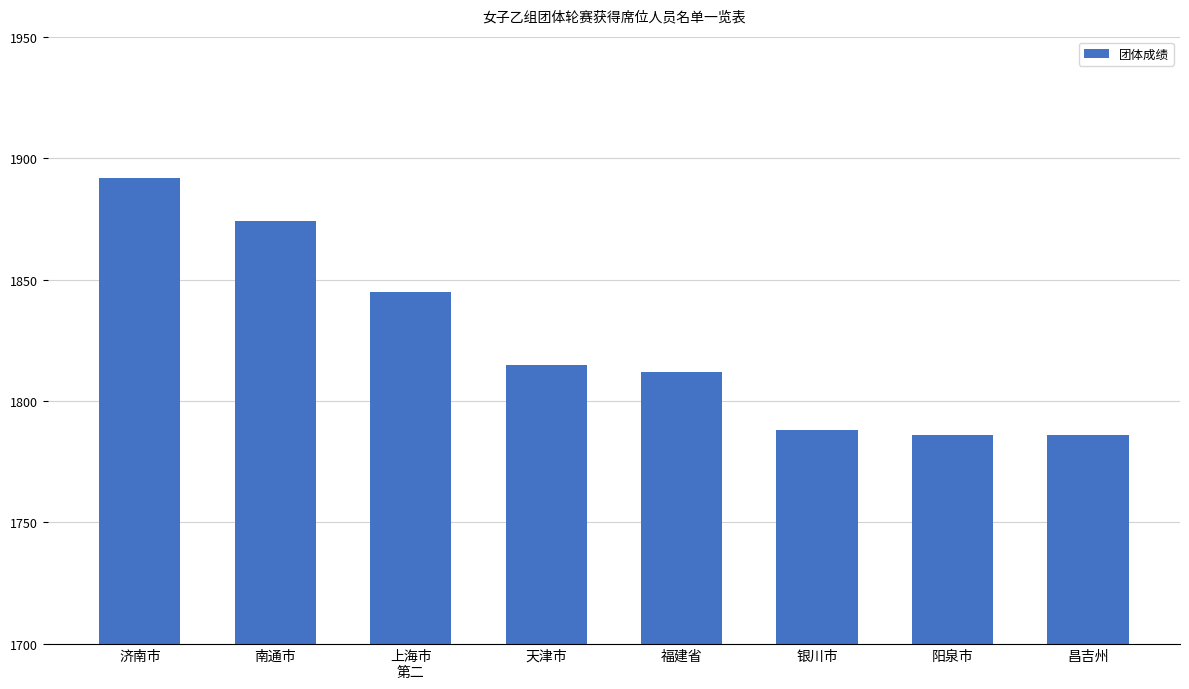

How many bars are there in total?

8